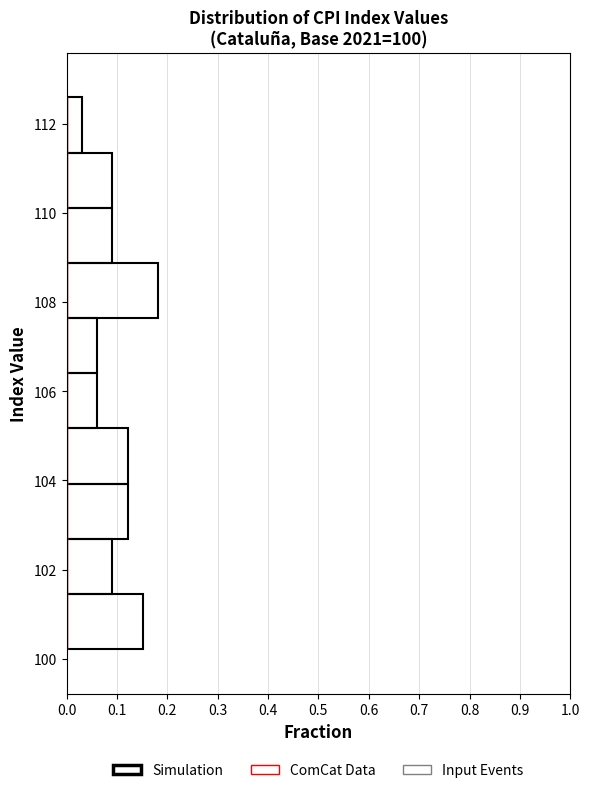

Reading bottom to top, transcribe this chart: for each bar, give the range it covers on the y-axis and its length. Neither the bar edges nor the lengths are printed on the chart, so give them approximately, as read against the axes.

100.2 to 101.4: 0.15
101.4 to 102.6: 0.09
102.6 to 104.0: 0.12
104.0 to 105.2: 0.12
105.2 to 106.4: 0.06
106.4 to 107.6: 0.06
107.6 to 108.8: 0.18
108.8 to 110.2: 0.09
110.2 to 111.4: 0.09
111.4 to 112.6: 0.03